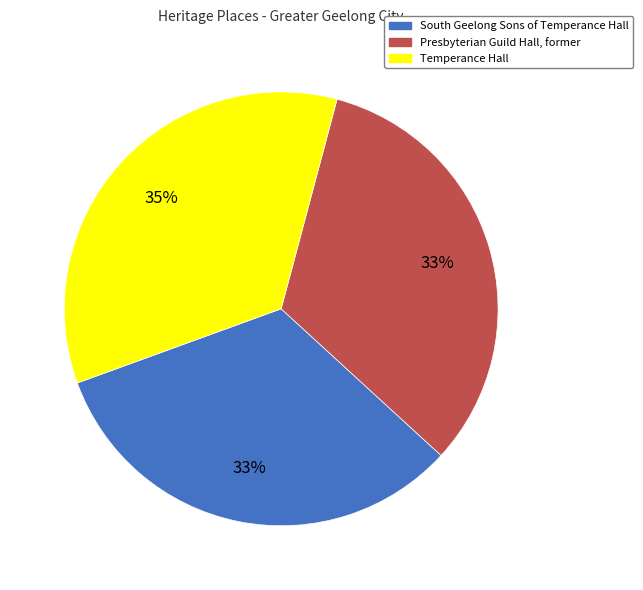

Does any single category account for the majority?

No